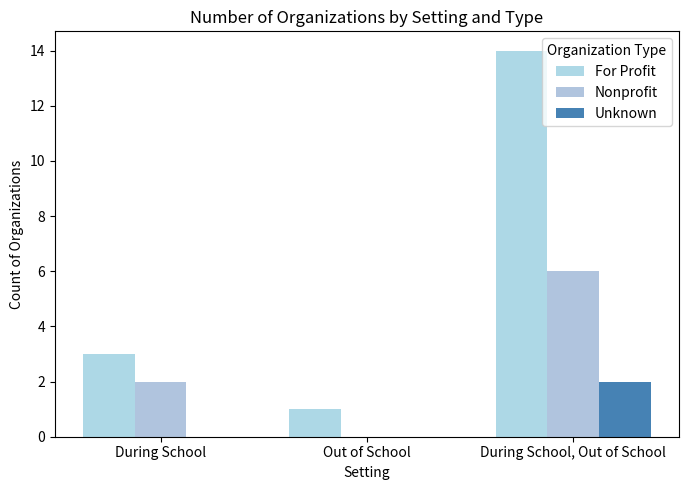

Between Out of School and During School, Out of School, which is larger?

During School, Out of School